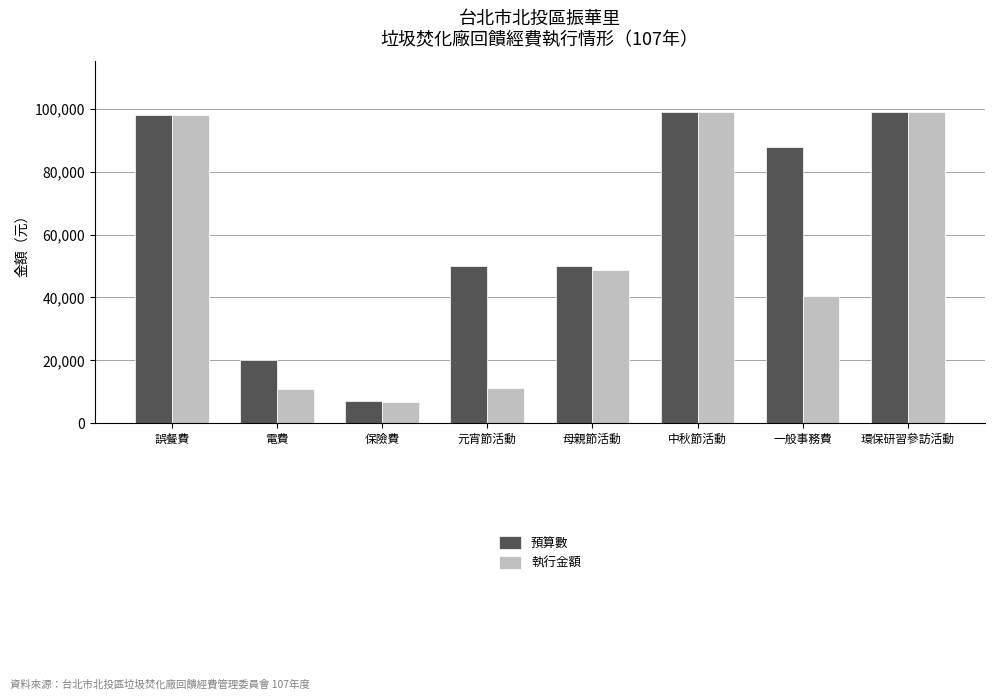

Which series has the widest spread of values?

執行金額